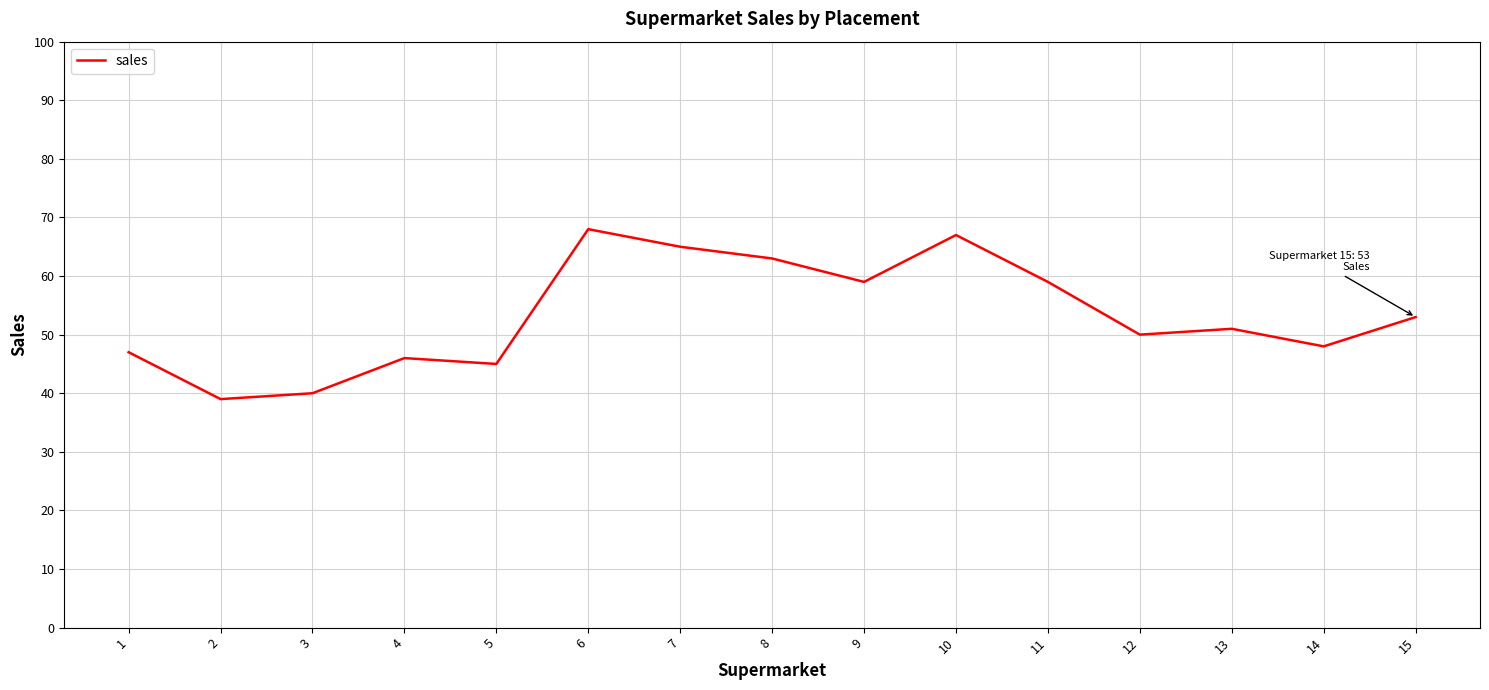

Where is the first local minimum?

2